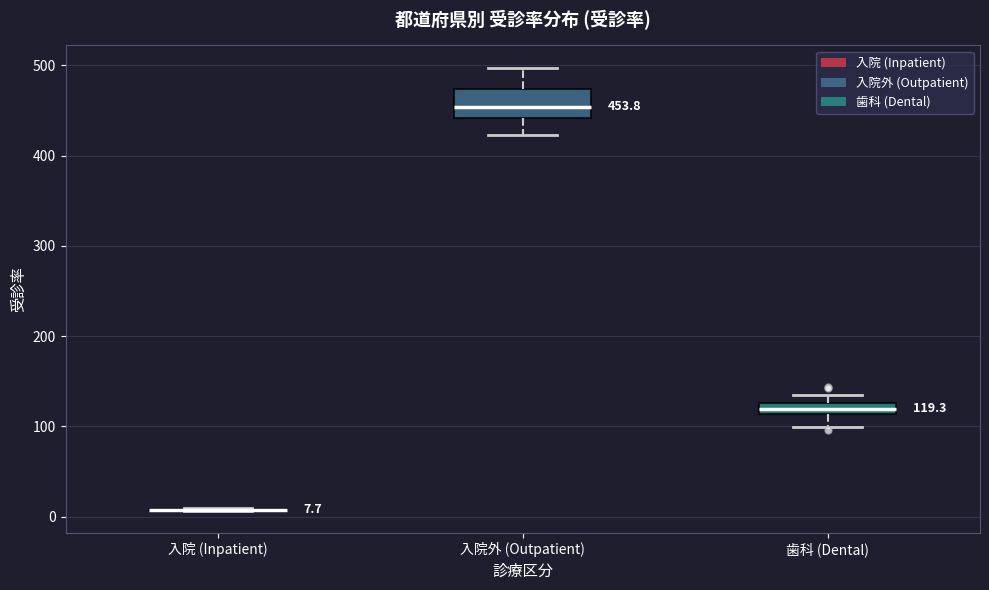

Comparing the boxes themselves (not the whiskers), which one is the tallest?

入院外 (Outpatient)